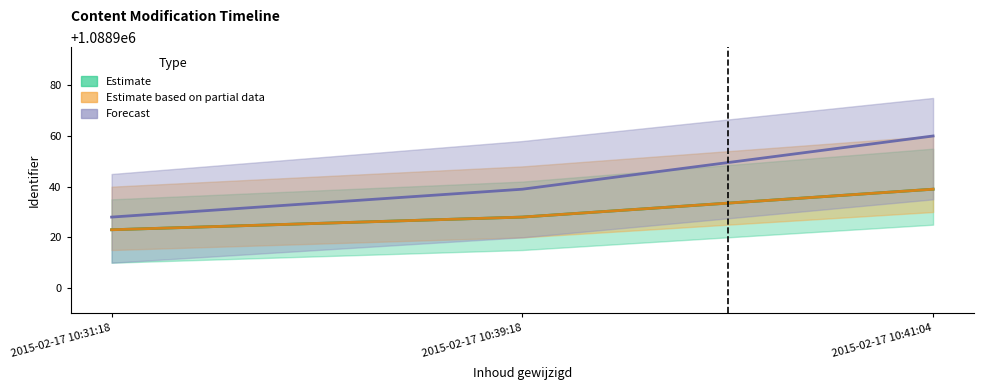

At which category does the chart reach its minimum across all series?

2015-02-17 10:31:18